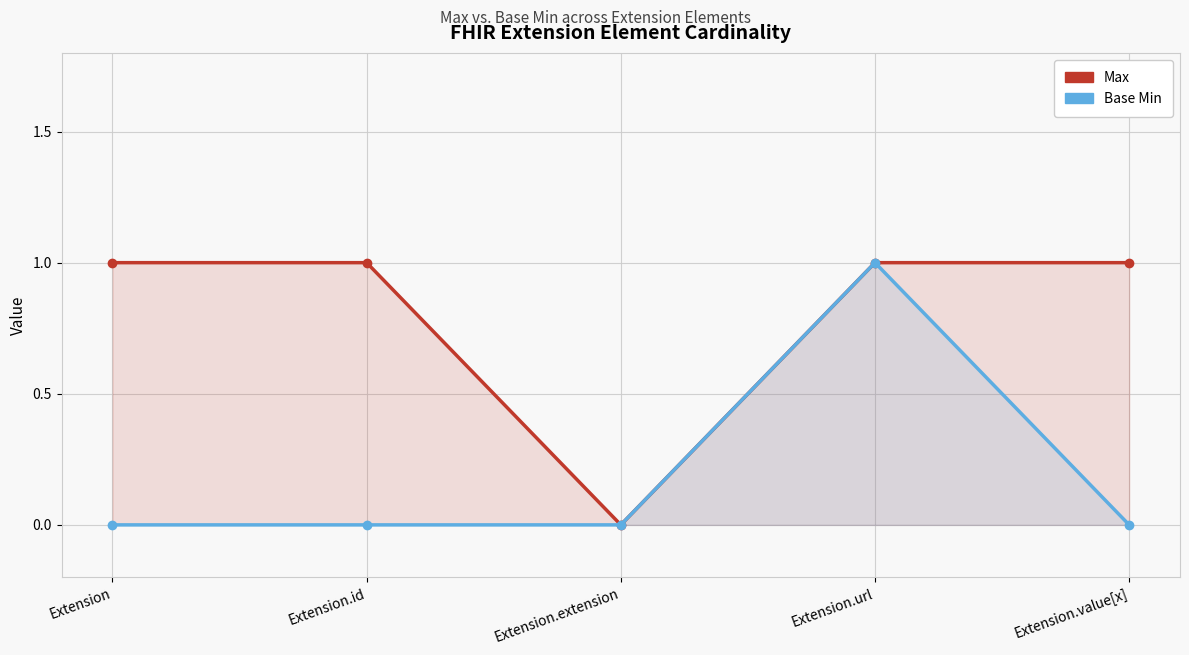

True or false: Base Min and Max cross at least once.

False